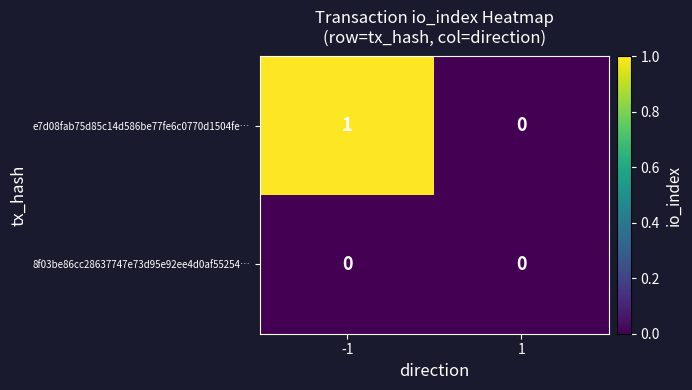

List the series in order of their overall mean, lowest first.

8f03be86cc28637747e73d95e92ee4d0af55254…, e7d08fab75d85c14d586be77fe6c0770d1504fe…